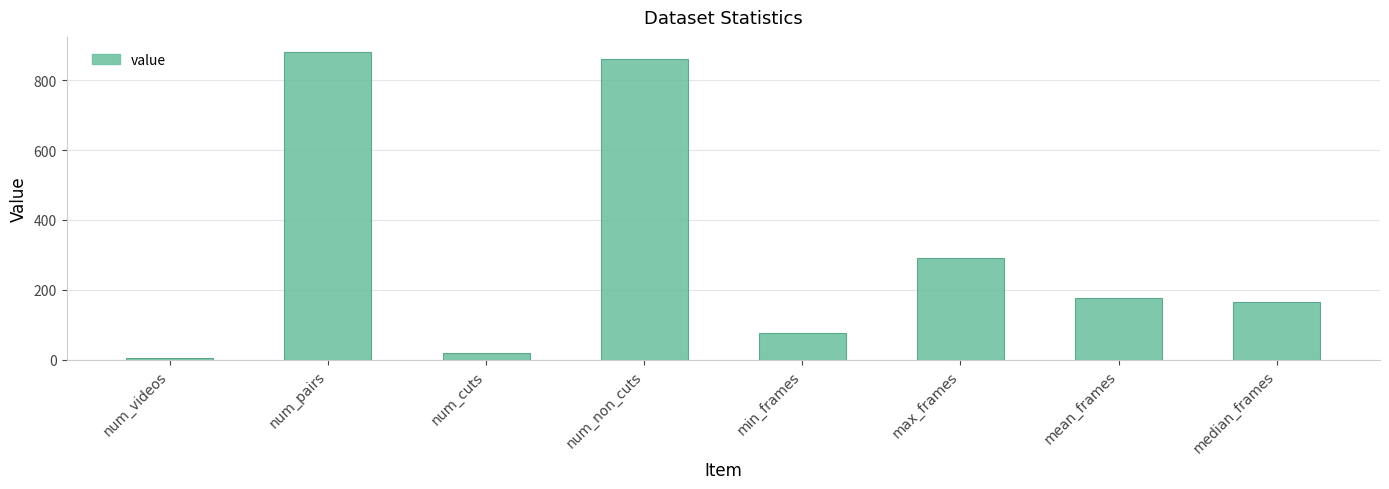

Count the number of categories in the chart.

8